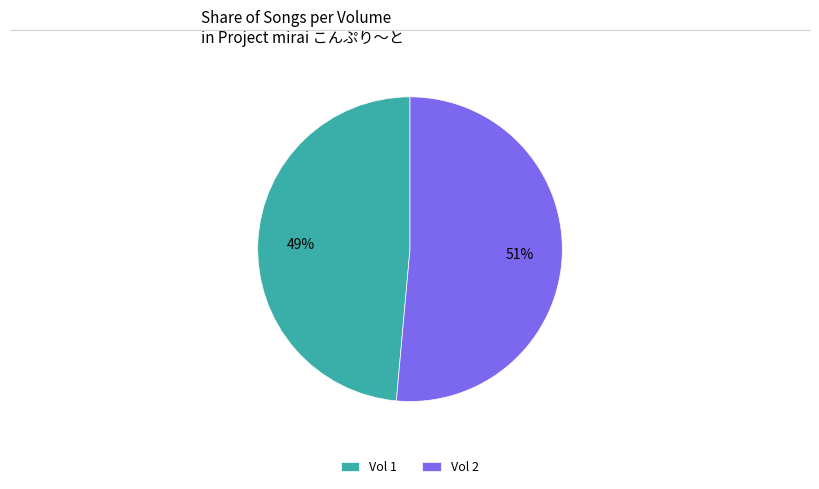

Between Vol 2 and Vol 1, which is larger?

Vol 2